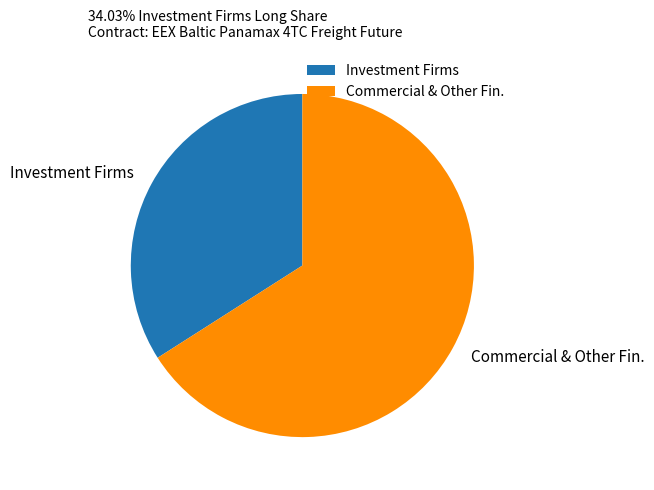

What is the largest slice in the pie chart?

Commercial & Other Fin.